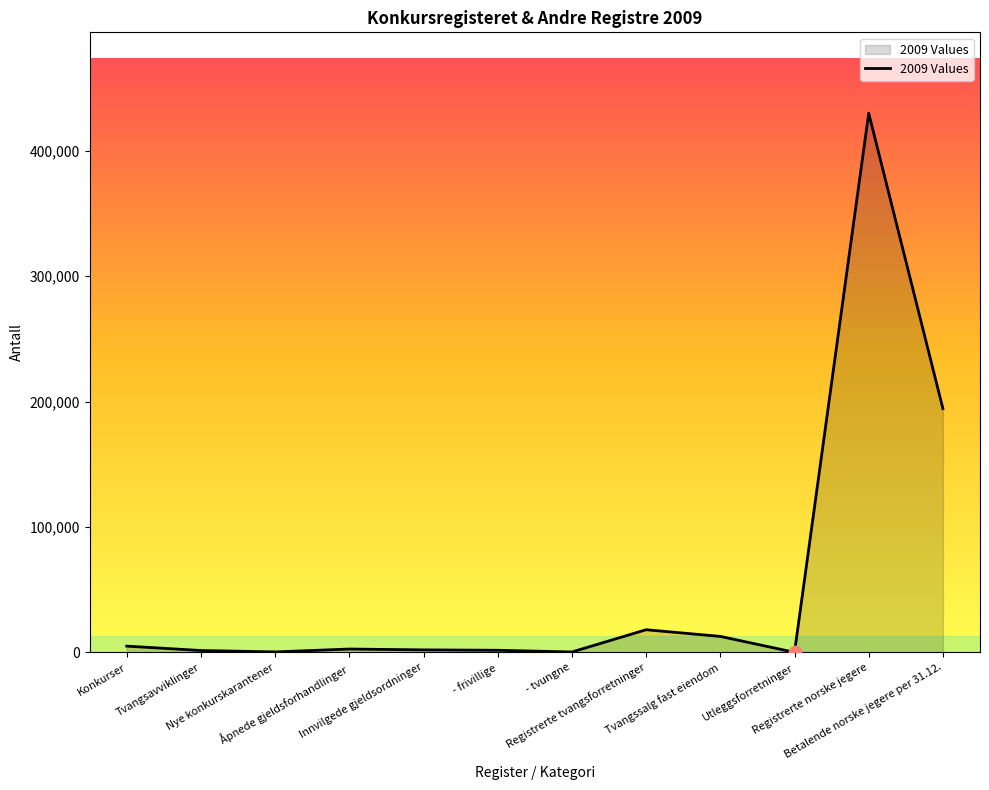

Which has a higher value, - frivillige or Registrerte tvangsforretninger?

Registrerte tvangsforretninger